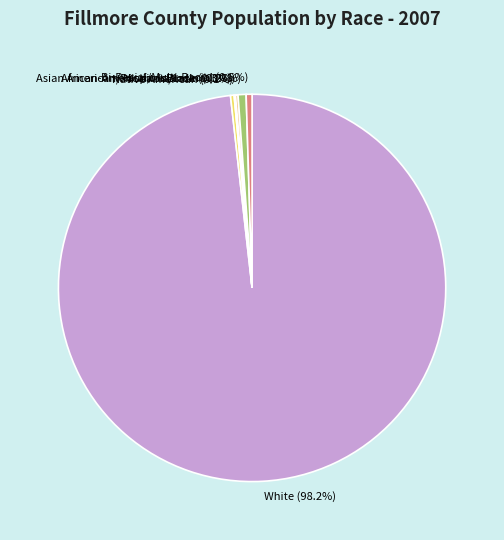

How much of the chart is everything except White?

1.8%